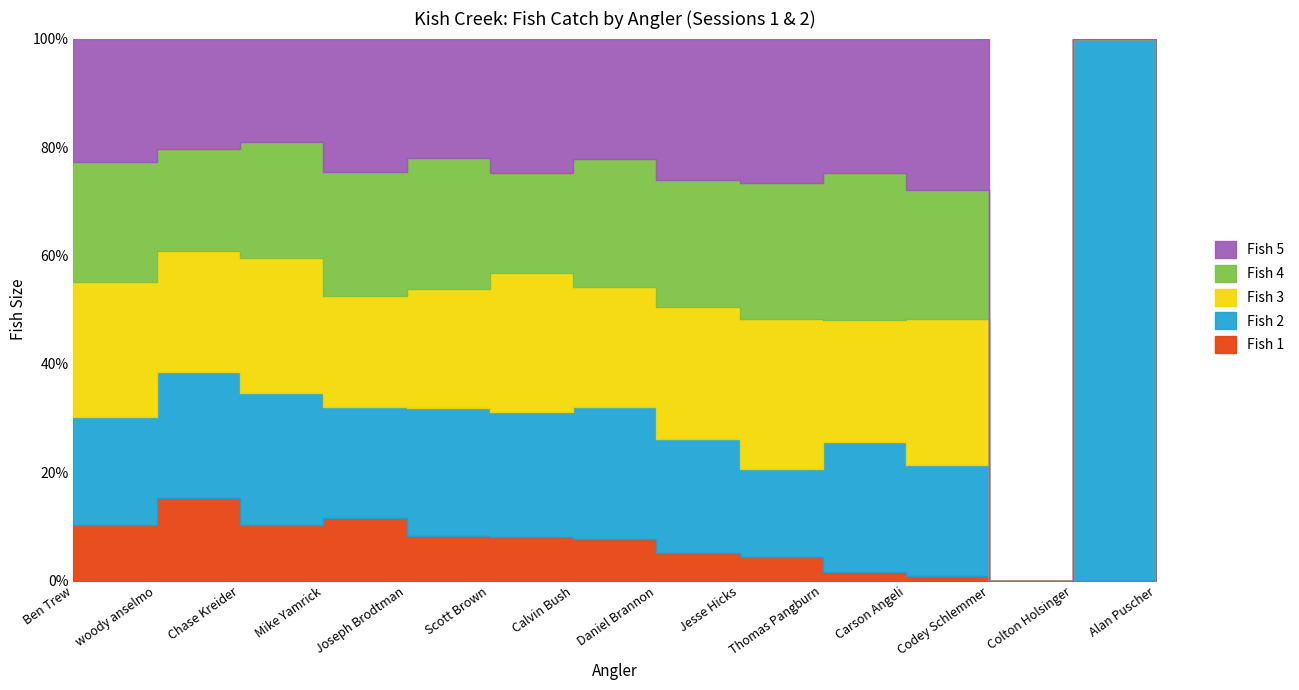

What is the value of the Fish 3 point at the 5th from the left?

29